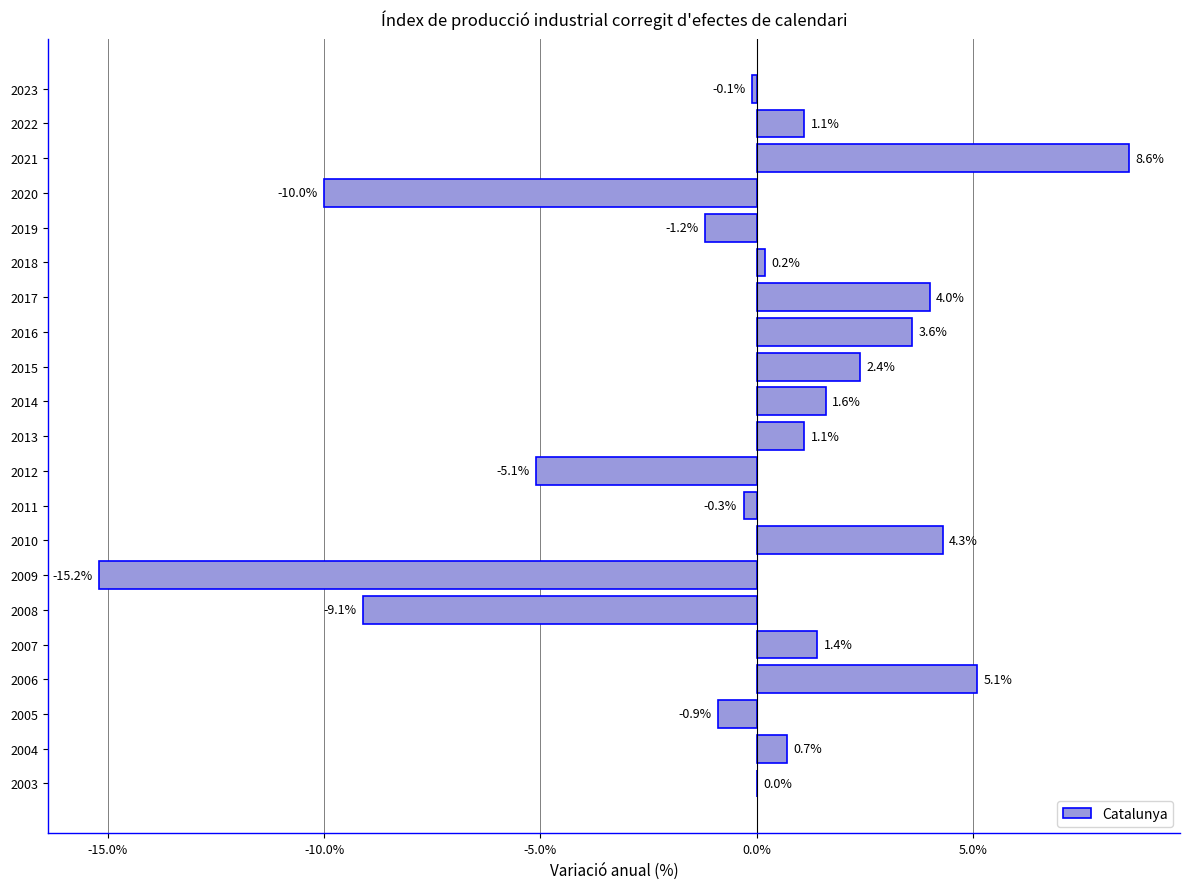

What is the change in value from 2012 to 2008?

-4.0